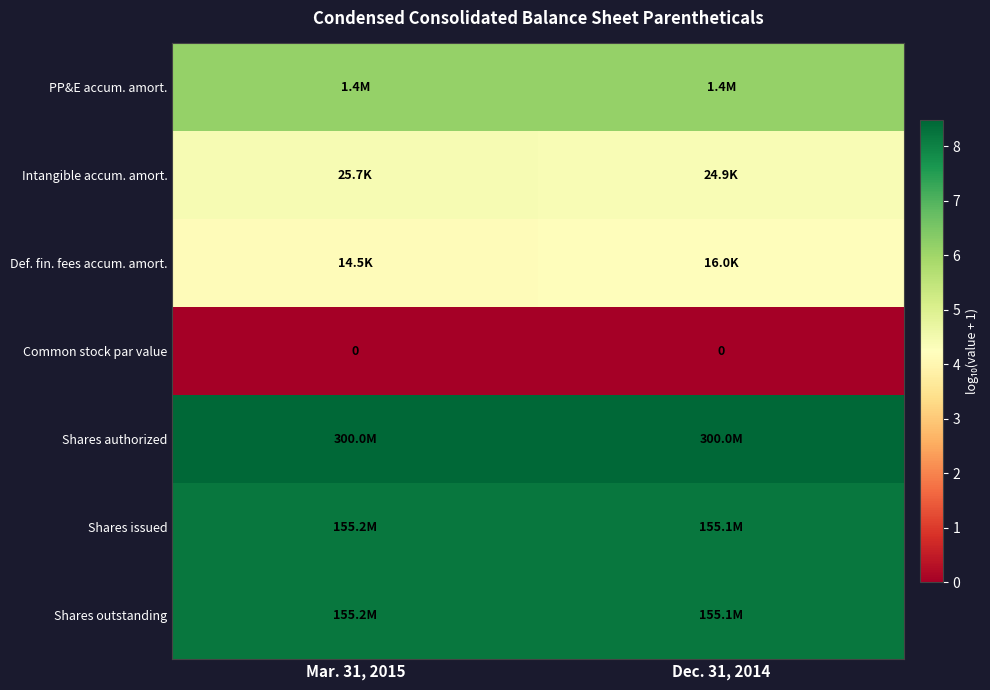

How many Shares issued values are between 8 and 9?

2